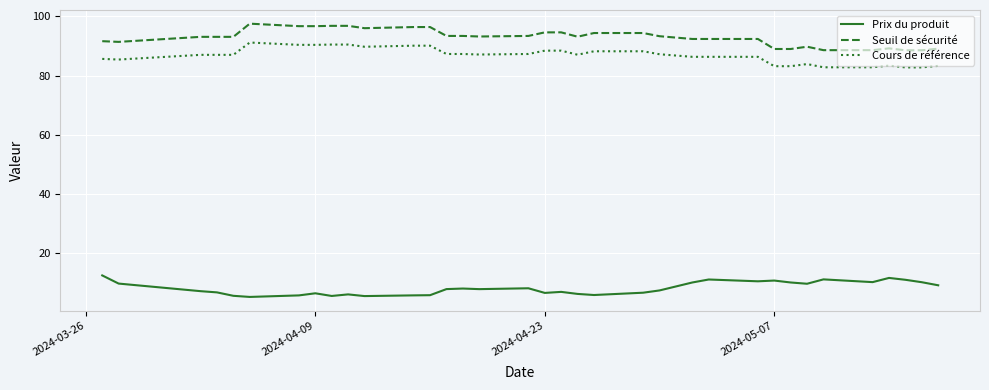

In Prix du produit, how many points are lower than both neighbors (excluding endpoints)?

9